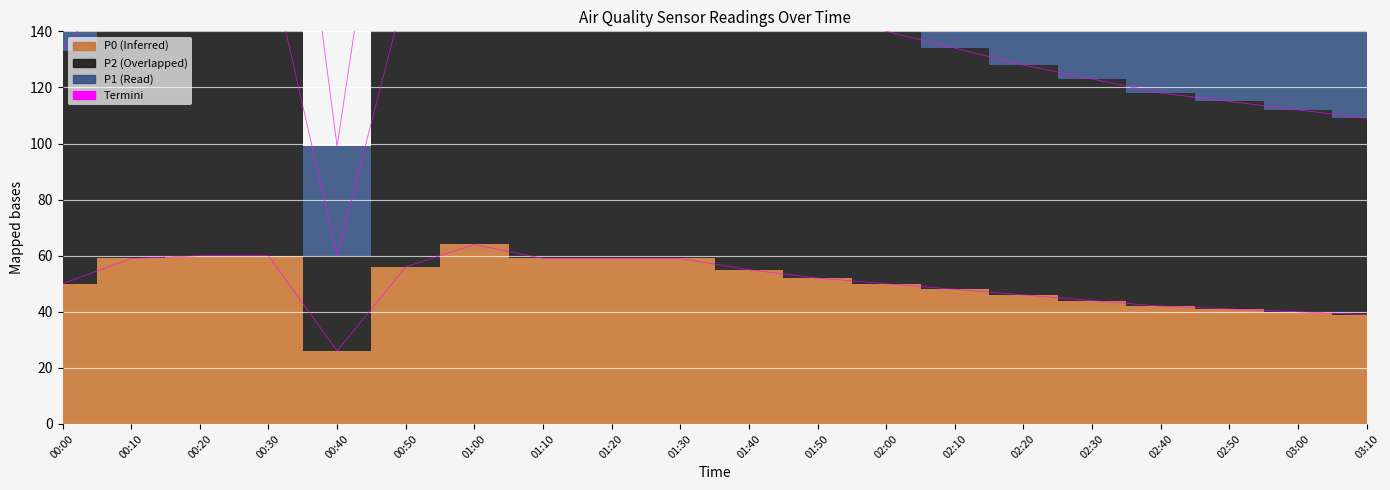

Which series changed the most between 01:30 and 01:40?

P1